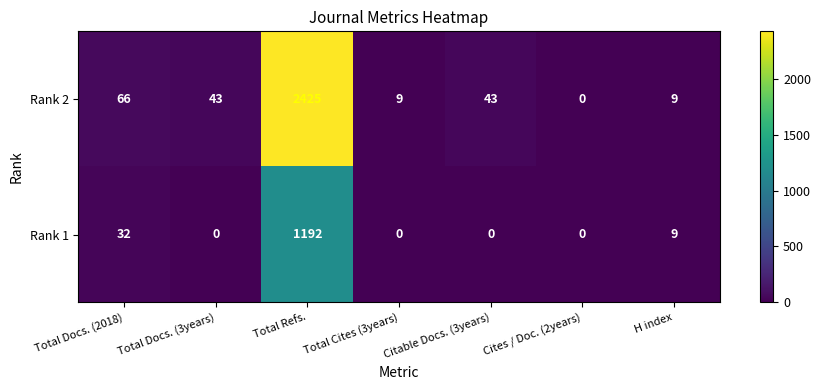

Count the number of categories in the chart.

7